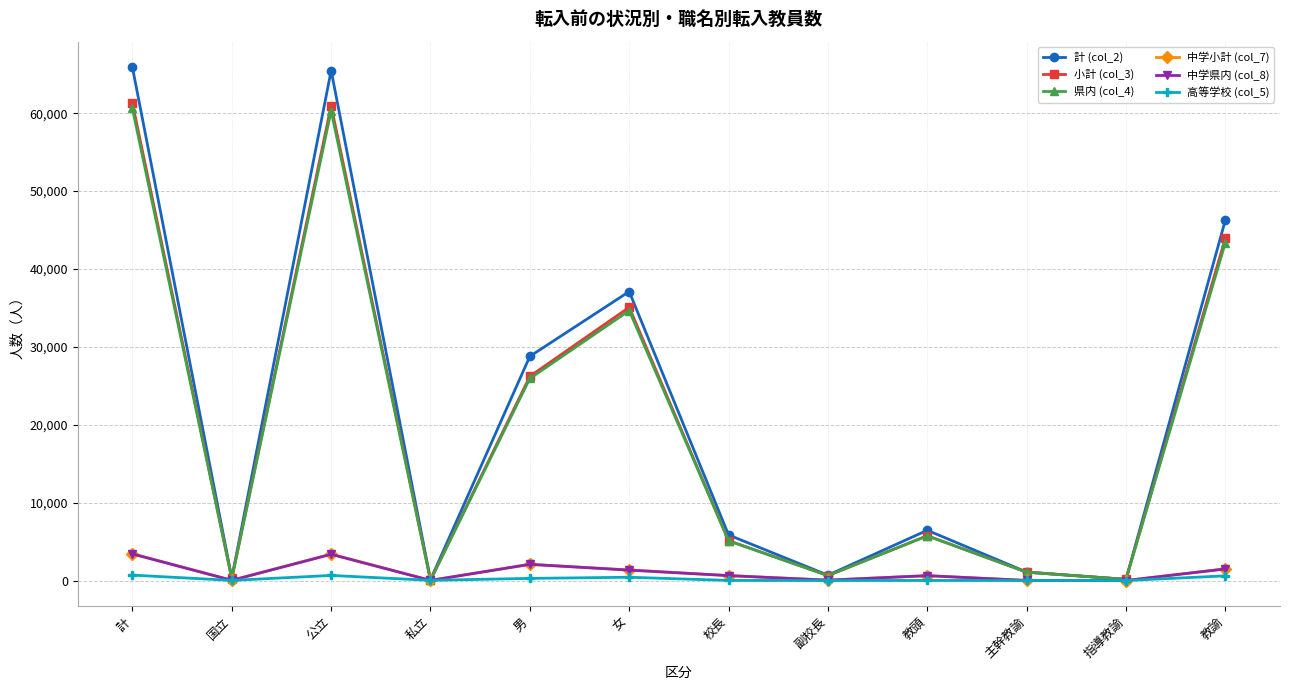

Which series has the largest range (max minus min)?

計 (col_2)